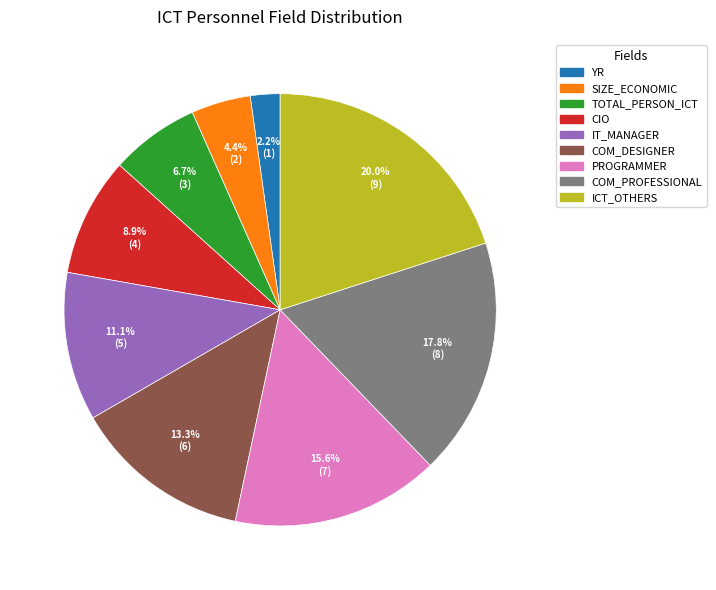

Count the number of slices in the pie.

9